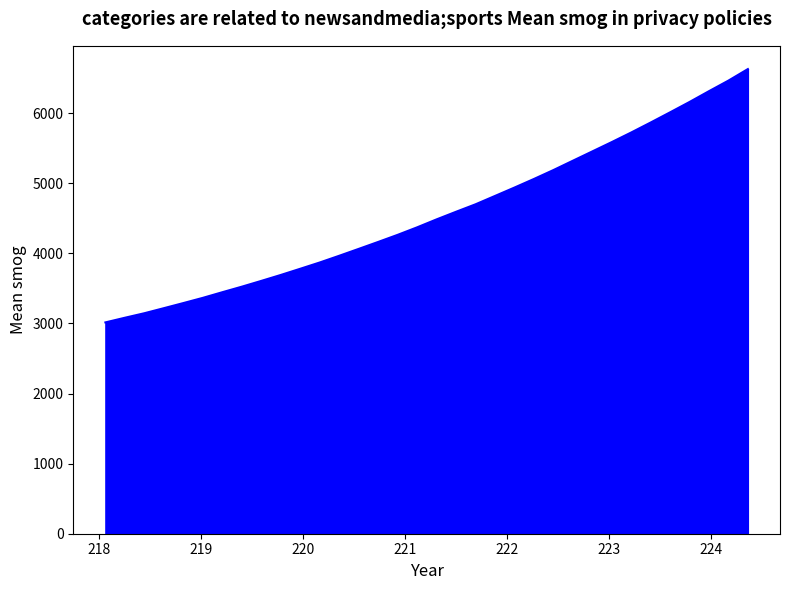

What is the difference between the maximum and minimum values?

3613.6